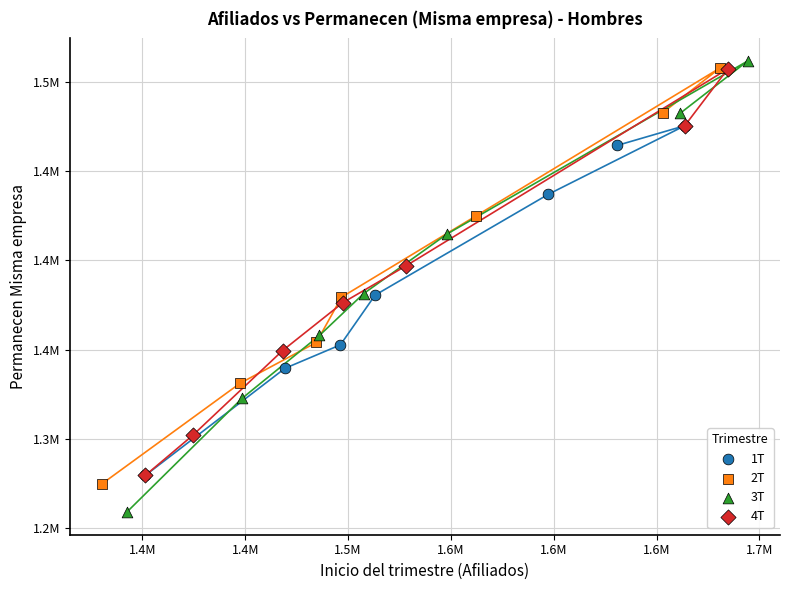

What are all the series names shown in the legend?

1T, 2T, 3T, 4T